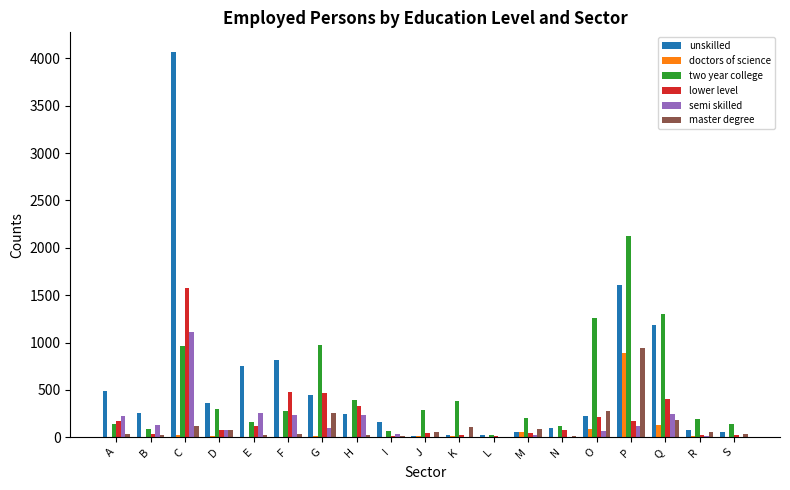

At which category is the sum across all series the highest?

C